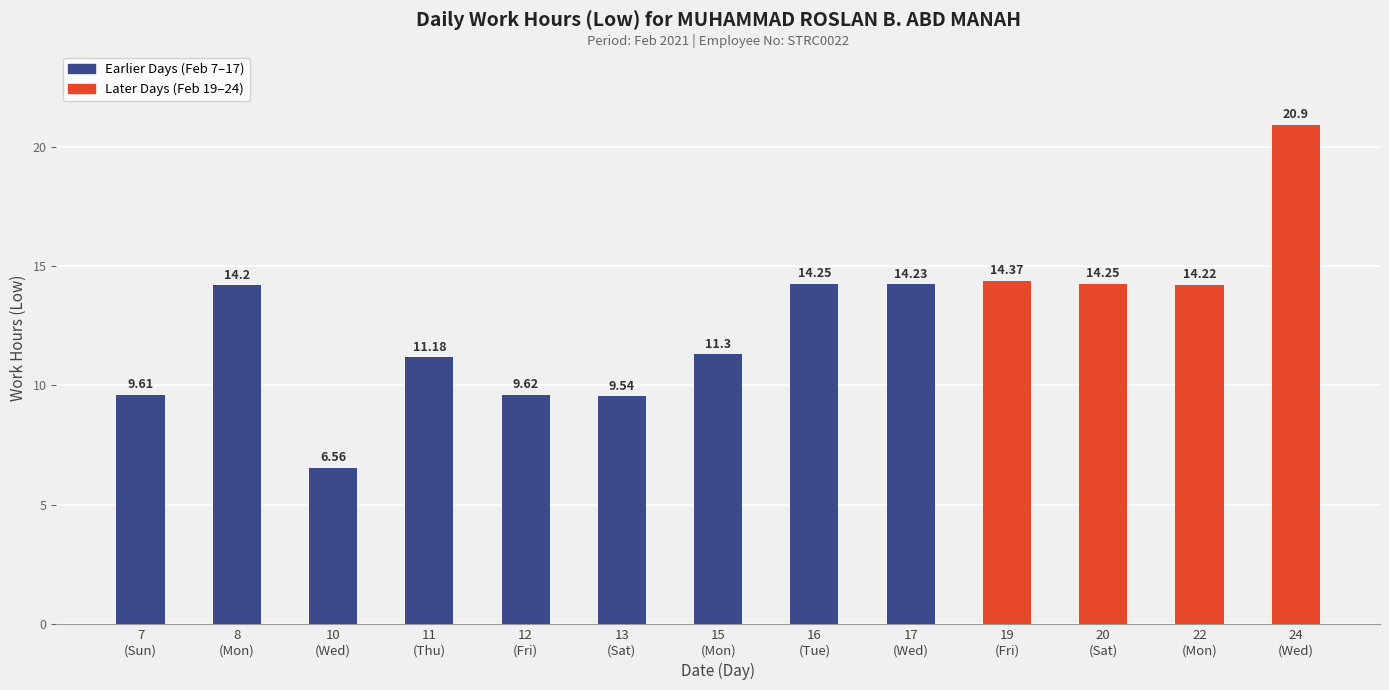

What is the value of the 9th bar from the left?

14.2